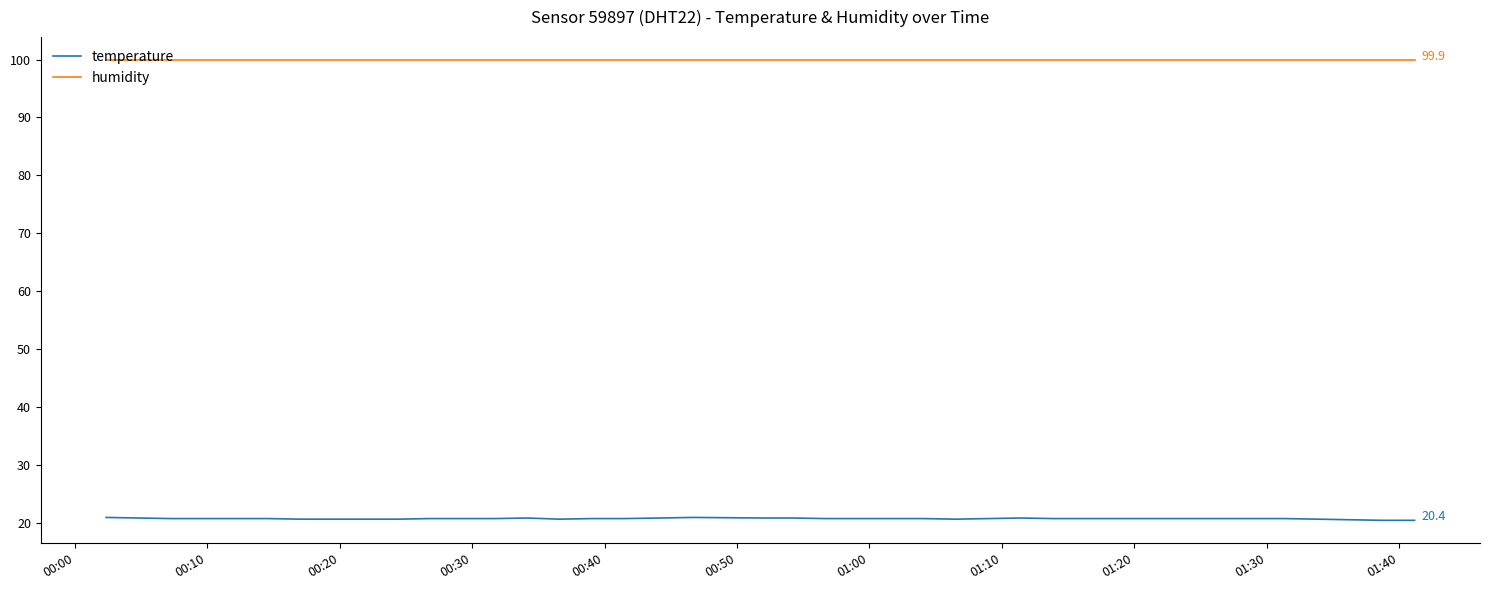

Which series has the largest total across all categories?

humidity